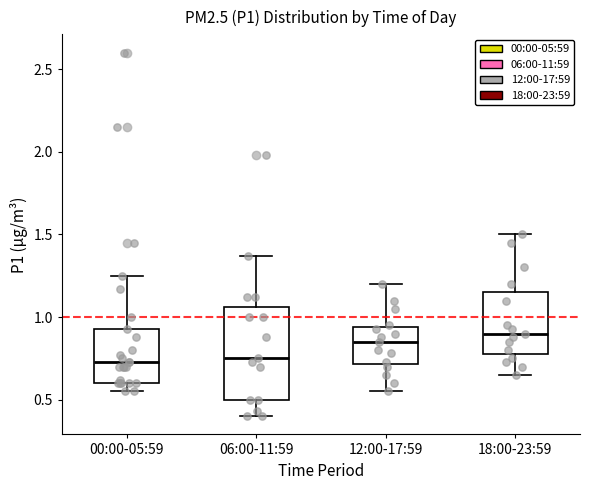

Reading left to right, read every box against the y-axis: the position of its median line, the range the box covers, and the ends of its whiskers. The values are not printed on the chart, so give them approximately, as read against the axis.

00:00-05:59: median 0.75, box 0.60 to 0.95, whiskers 0.55 to 1.25
06:00-11:59: median 0.75, box 0.50 to 1.05, whiskers 0.40 to 1.35
12:00-17:59: median 0.85, box 0.70 to 0.95, whiskers 0.55 to 1.20
18:00-23:59: median 0.90, box 0.80 to 1.15, whiskers 0.65 to 1.50